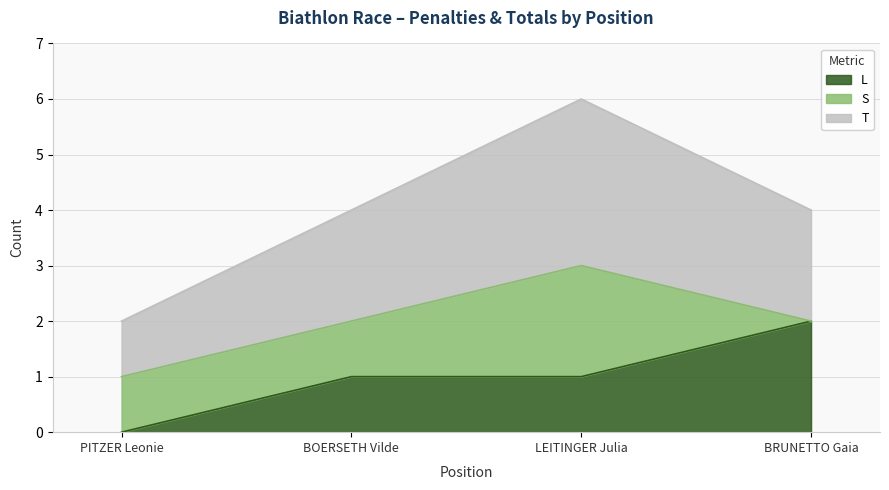

At how many categories does at least one series exceed 1?

3